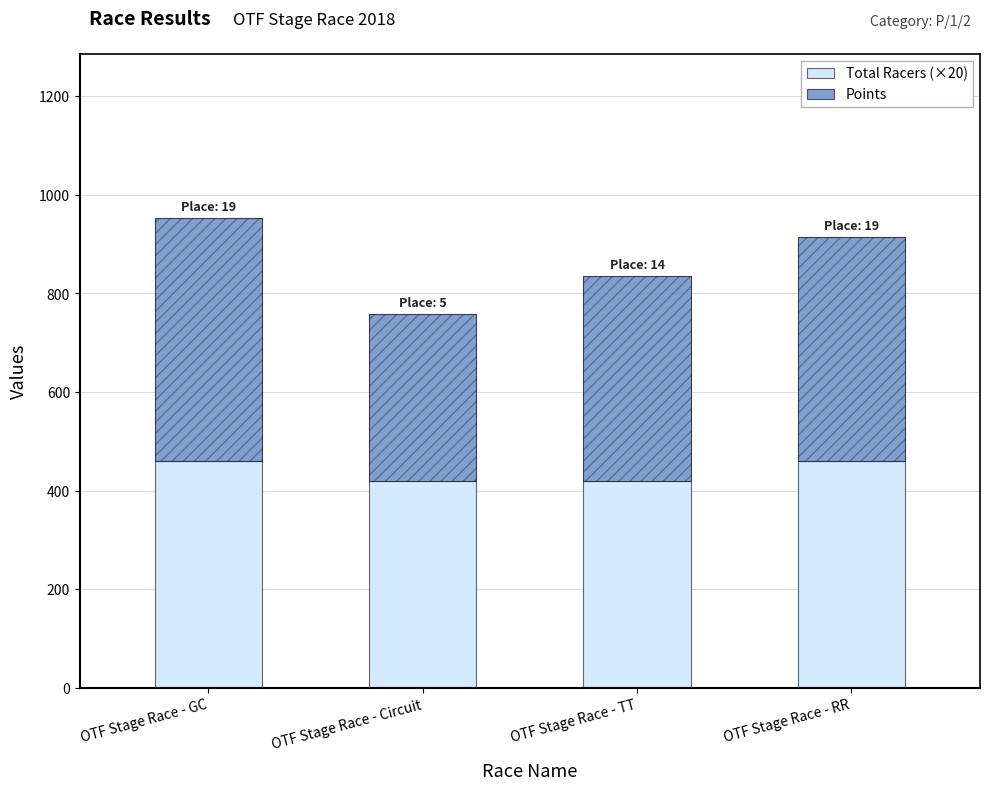

What is the label of the 2nd bar from the left?

OTF Stage Race - Circuit